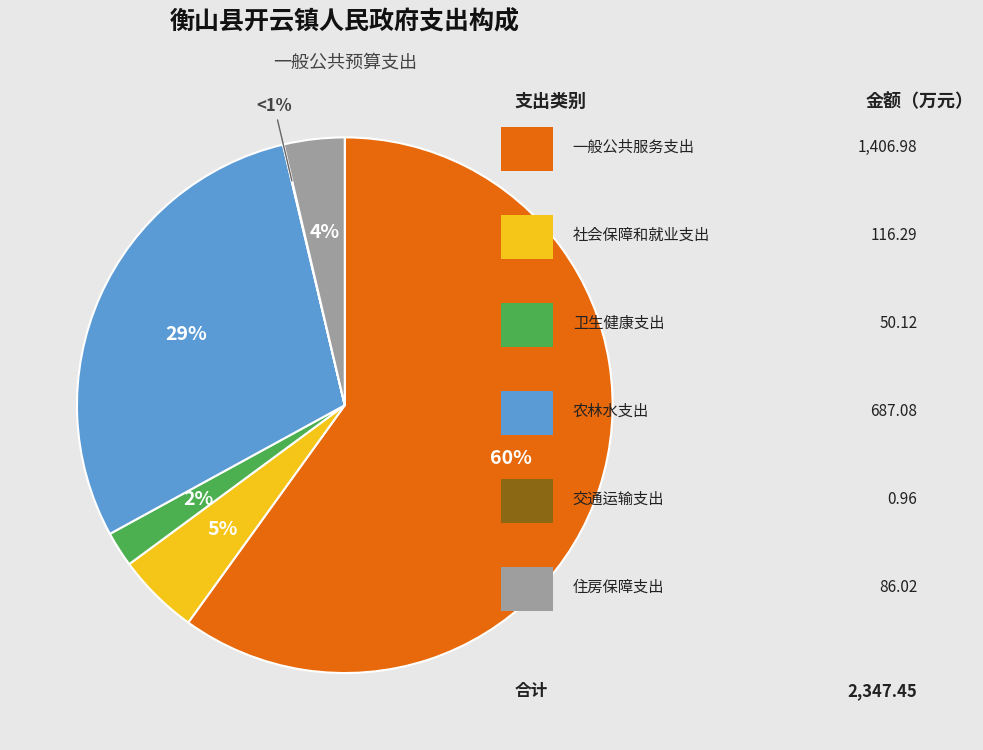

True or false: 交通运输支出 accounts for 0% of the total.

True